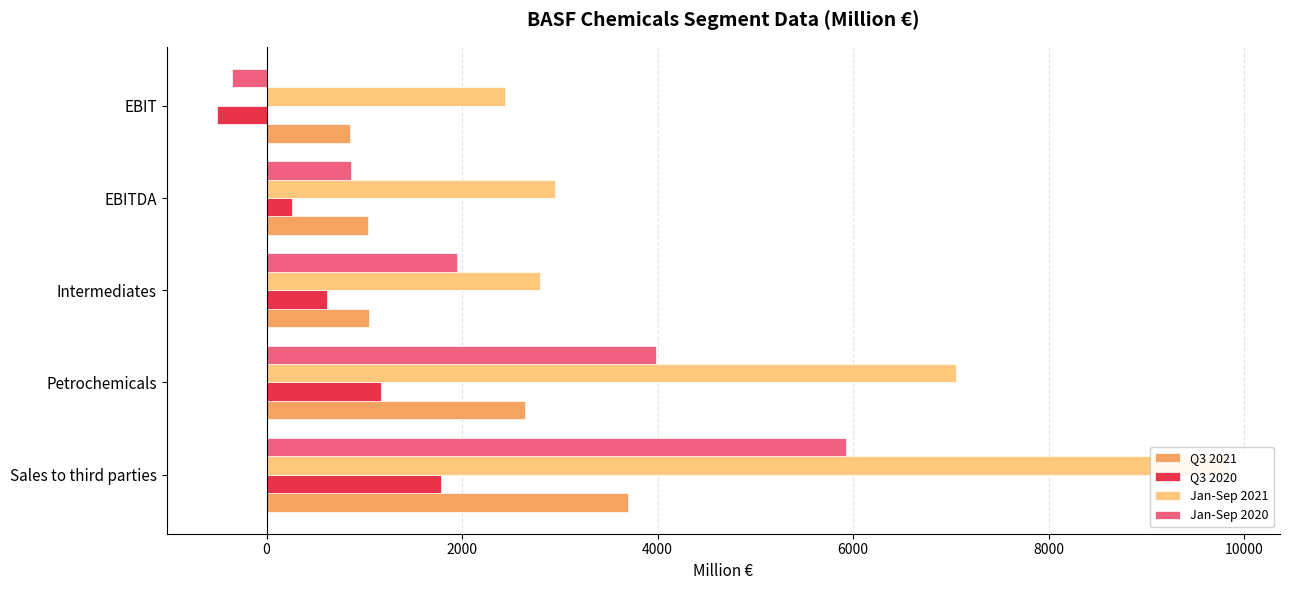

Which series has the largest total across all categories?

Jan-Sep 2021